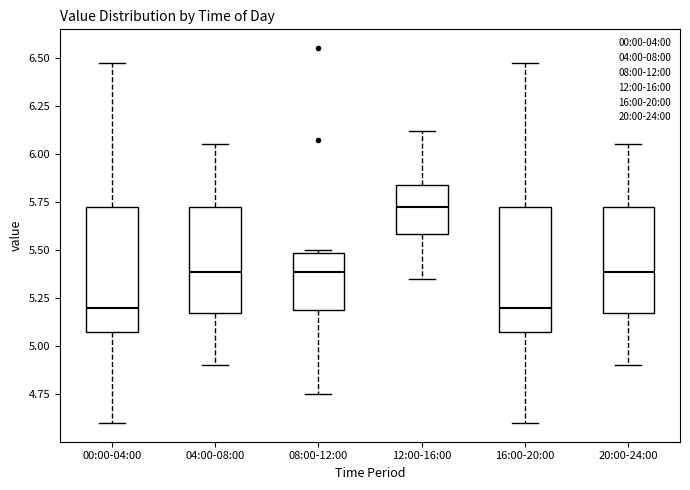

Reading left to right, transcribe this box plot: for each box, give where its median line is, the range the box spans, and where its two whiskers end, as read against the y-axis. The values are not printed on the chart, so give them approximately, as read against the axis.

00:00-04:00: median 5.20, box 5.10 to 5.75, whiskers 4.60 to 6.45
04:00-08:00: median 5.40, box 5.15 to 5.75, whiskers 4.90 to 6.05
08:00-12:00: median 5.40, box 5.20 to 5.50, whiskers 4.75 to 5.50 (just above the box's upper edge)
12:00-16:00: median 5.75, box 5.60 to 5.85, whiskers 5.35 to 6.10
16:00-20:00: median 5.20, box 5.10 to 5.75, whiskers 4.60 to 6.45
20:00-24:00: median 5.40, box 5.15 to 5.75, whiskers 4.90 to 6.05